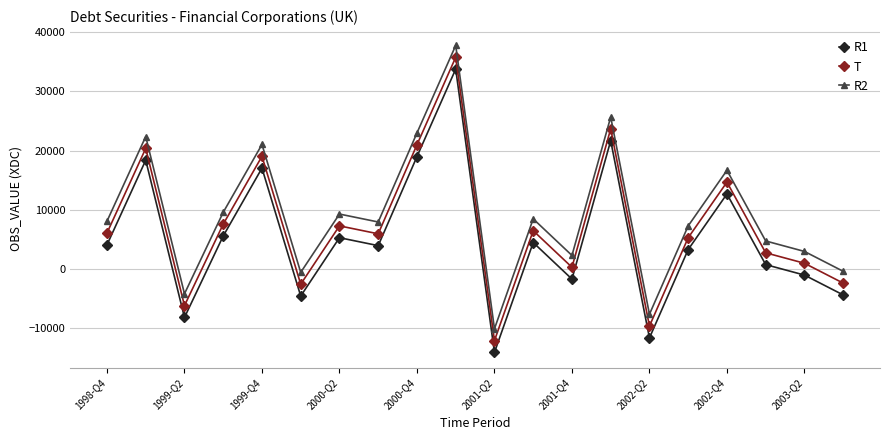

What is the value of the R1 point at the 2nd from the left?

18367